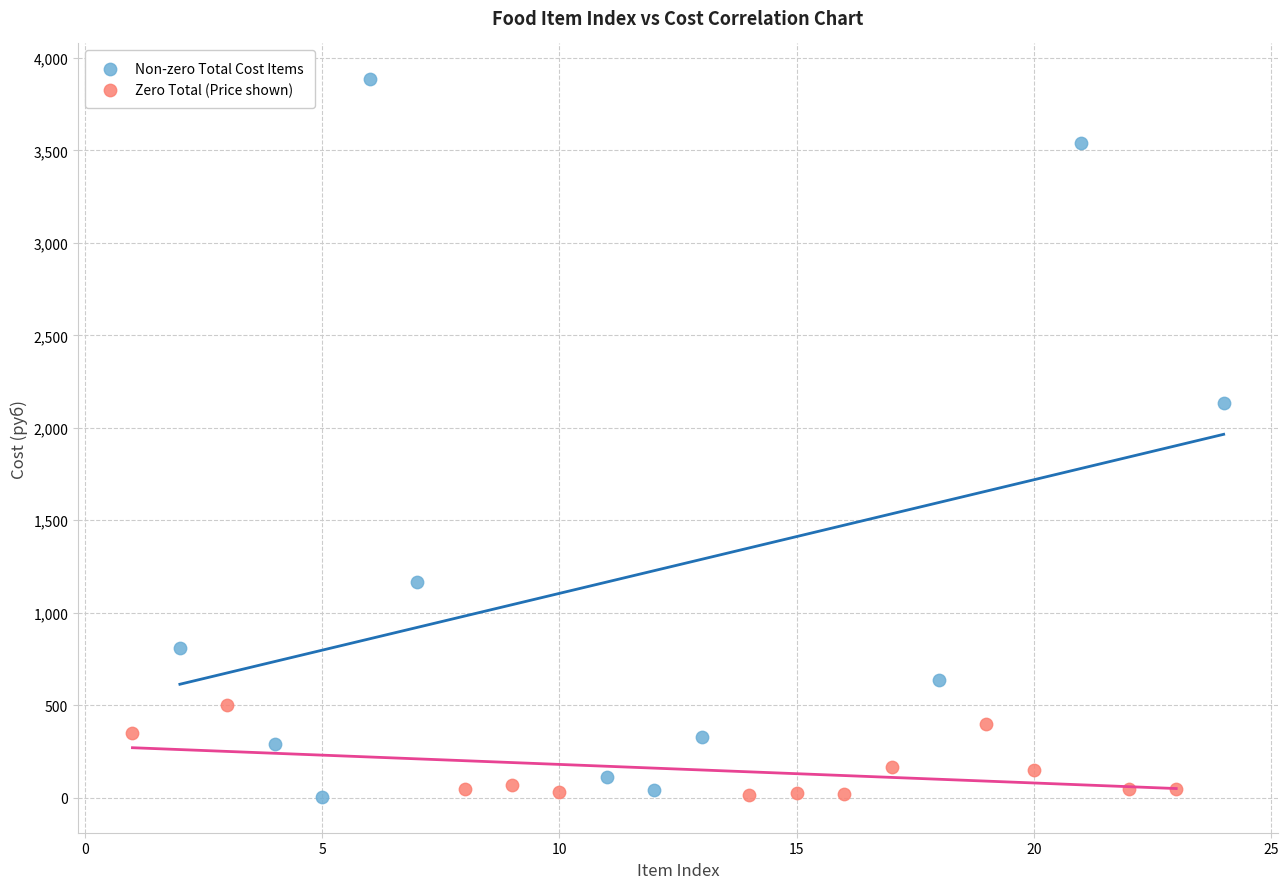

Which series reaches the maximum Y coordinate?

Non-zero Total Cost Items